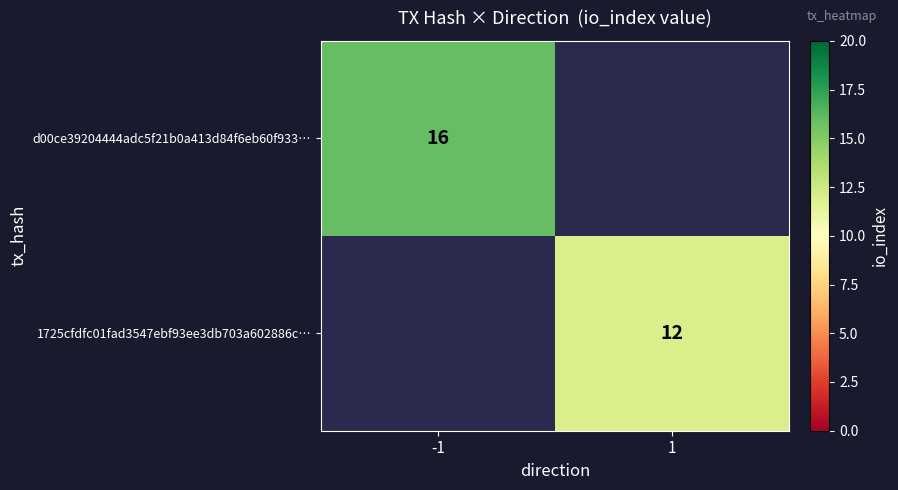

The d00ce39204444adc5f21b0a413d84f6eb60f933… series shows 4 at -1. True or false?

False